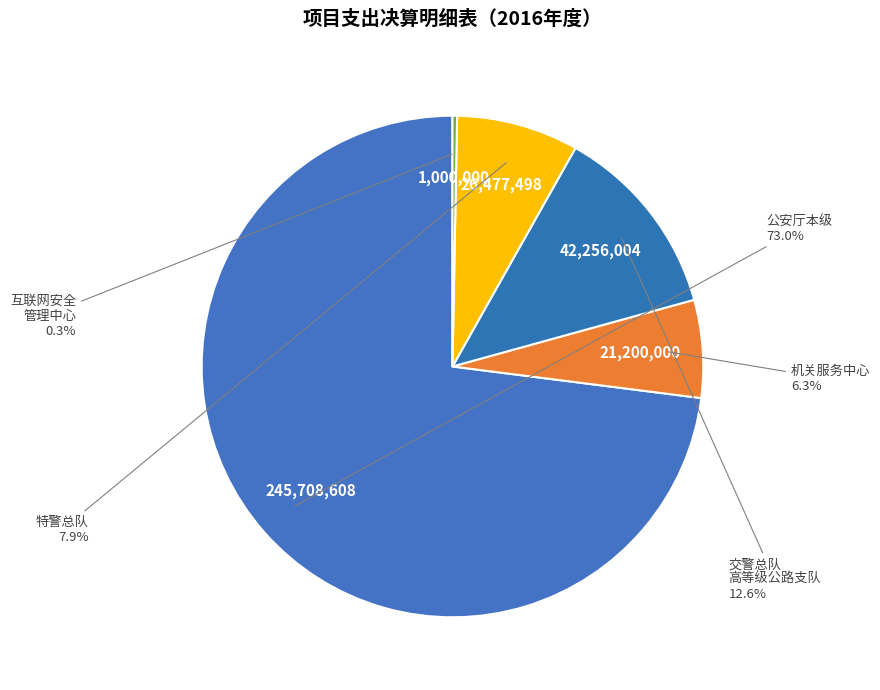

To the nearest percent, what is the difference between the largest and smallest slice percentages?

73%